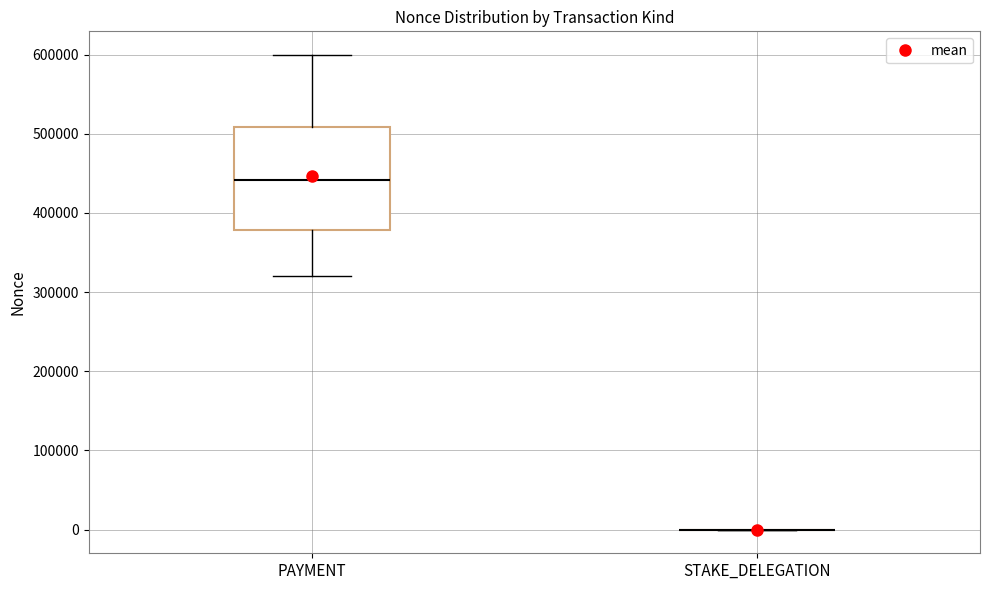

Where does the lower whisker of the box for PAYMENT end on the y-axis? The values are not printed on the chart, so give them approximately, as read against the axis.

320000